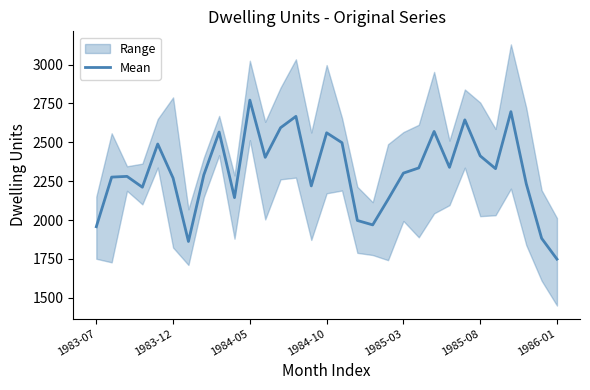

What is the maximum value shown in the chart?

2771.7